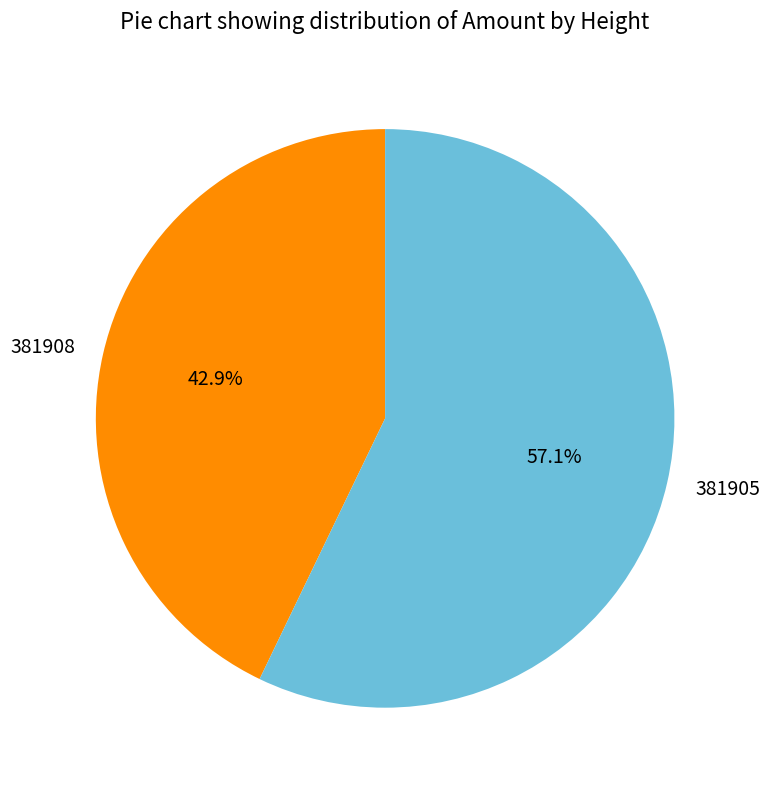

Is 381908 the majority of the pie?

No